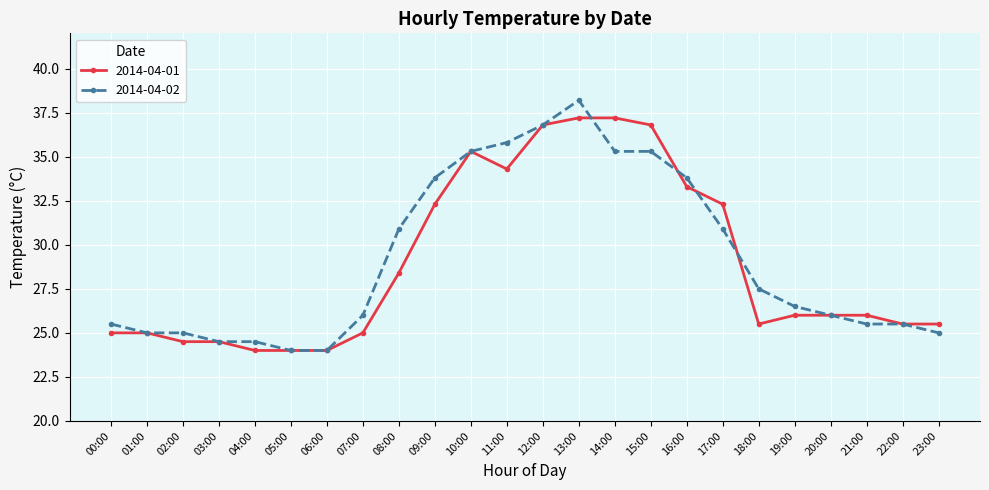

What is the label of the 4th point from the left?

03:00